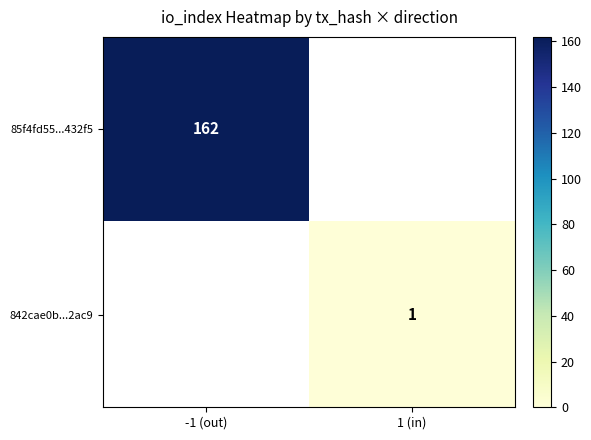

What is the greatest value displayed?

162.0